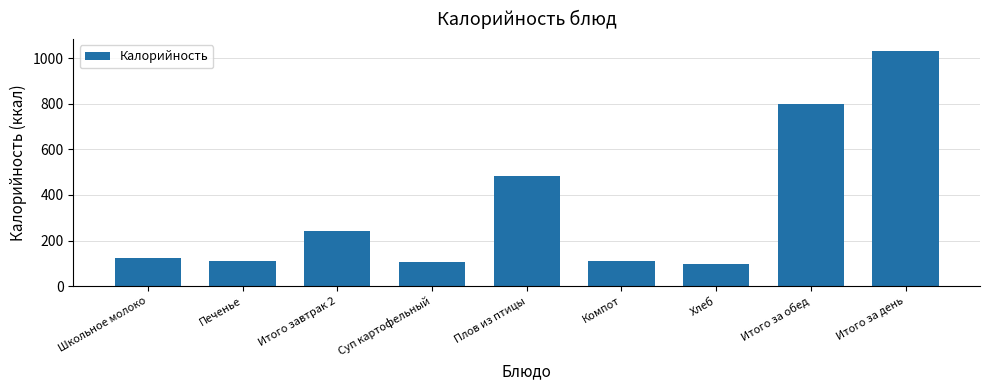

What is the label of the 4th bar from the right?

Компот